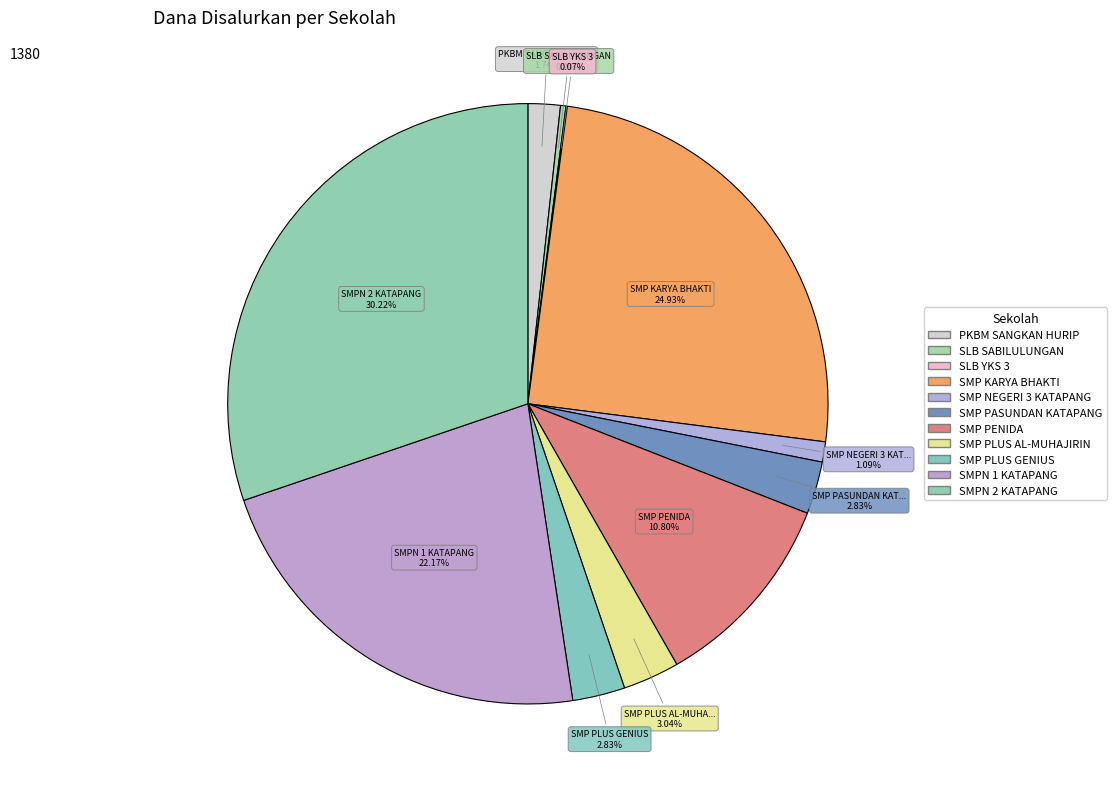

To the nearest percent, what is the combined percentage of SMP NEGERI 3 KATAPANG and SMP PLUS GENIUS?

4%